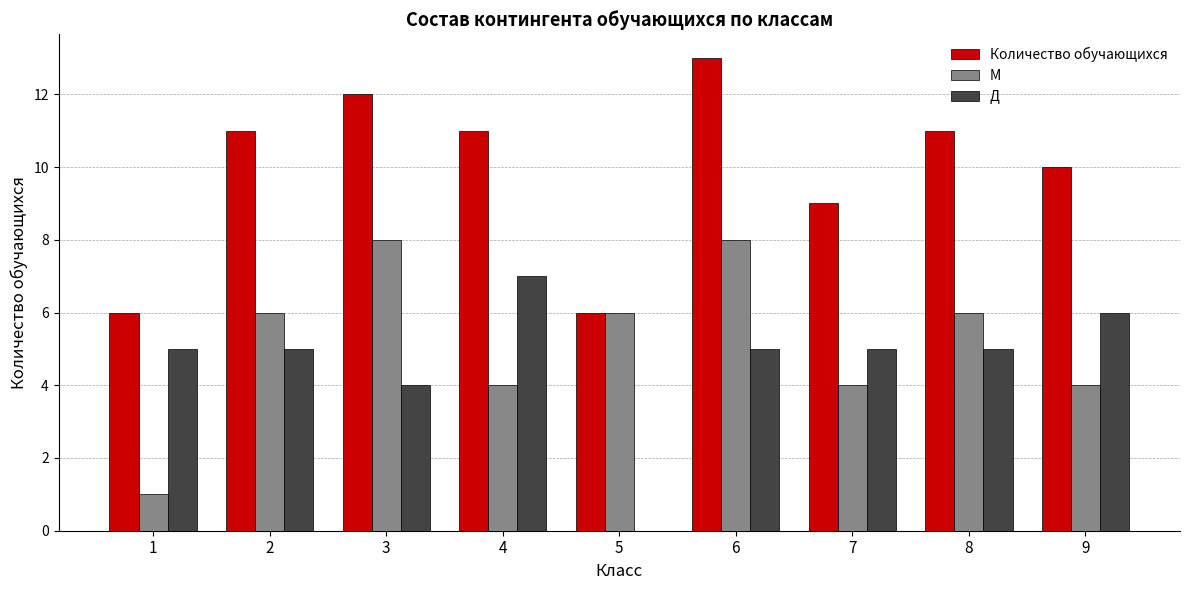

What is the approximate value of Д at 2?

5